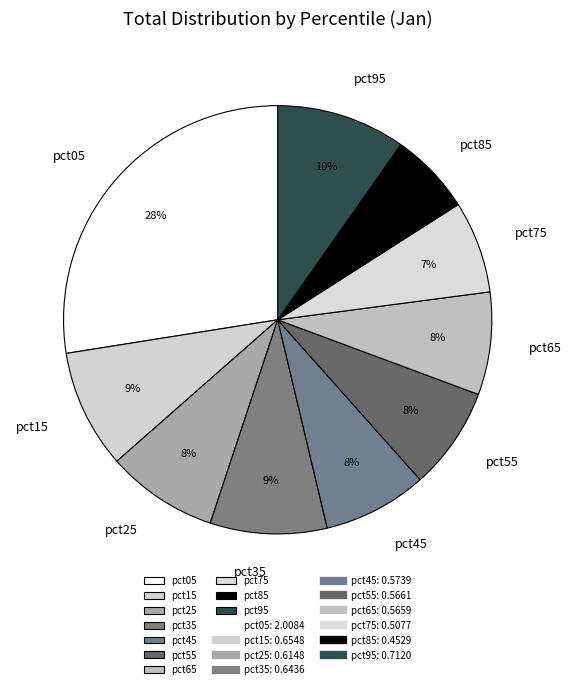

To the nearest percent, what is the difference between the pct55 and pct85 slice percentages?

2%